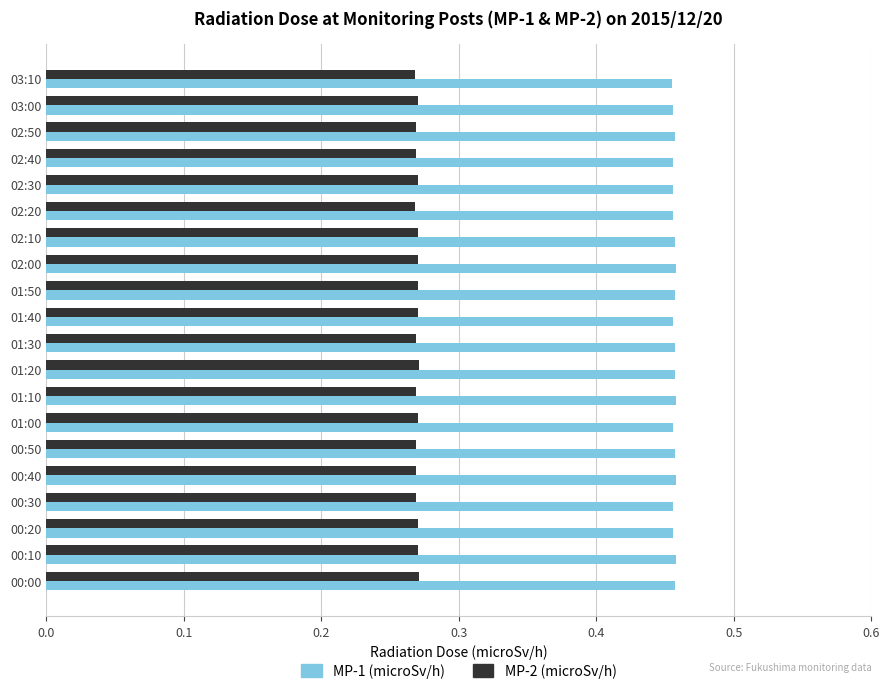

What is the sum of the MP-1 (microSv/h) values at 01:30 and 01:40?

0.9